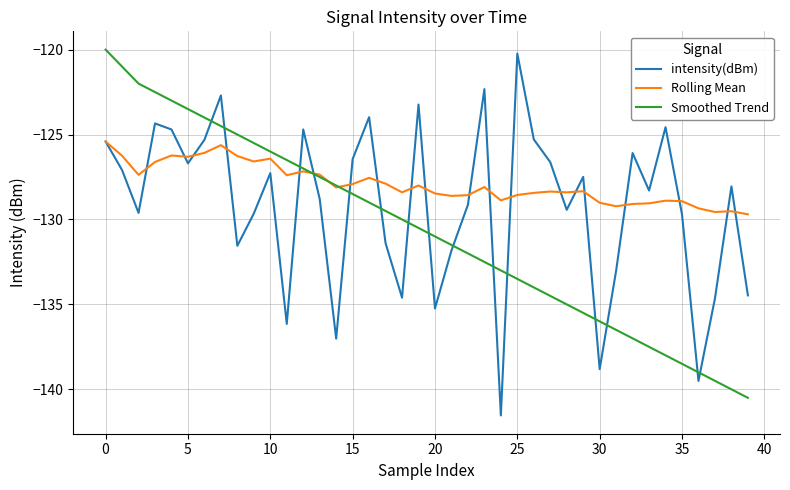

Rank the series by their average value, from lowest to highest.

Smoothed Trend, intensity(dBm), Rolling Mean